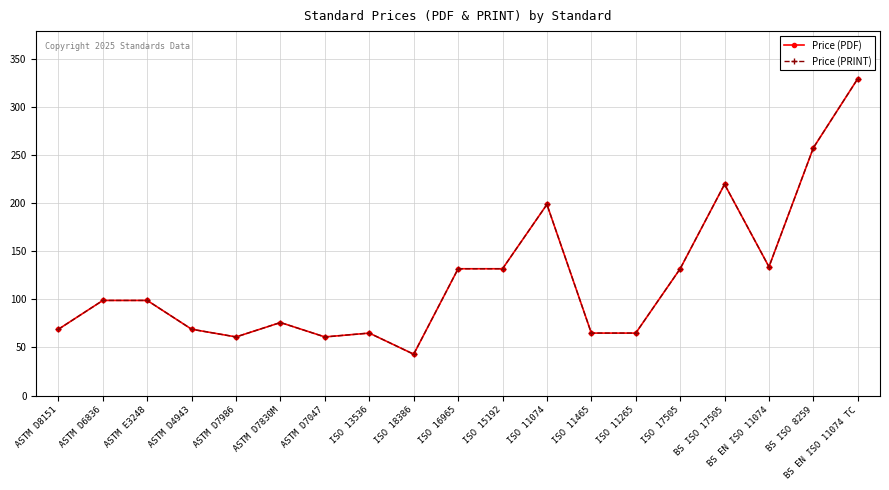

How many categories are shown in the chart?

19